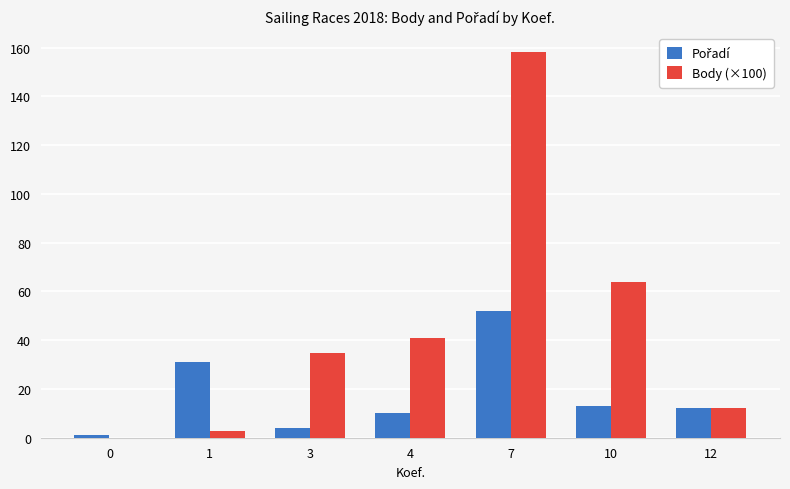

At which category is the sum across all series the highest?

7